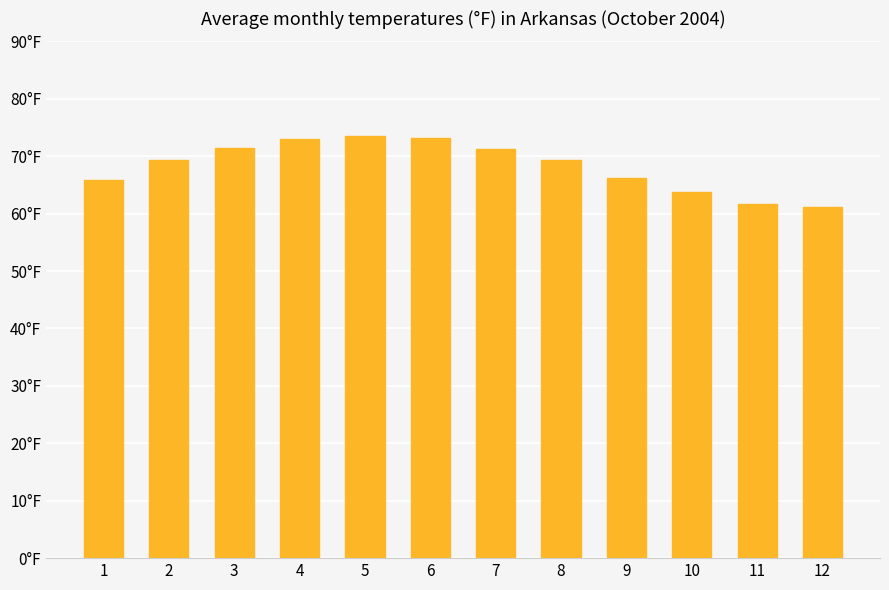

What is the ratio of the value at 5 to the value at 1?

1.1